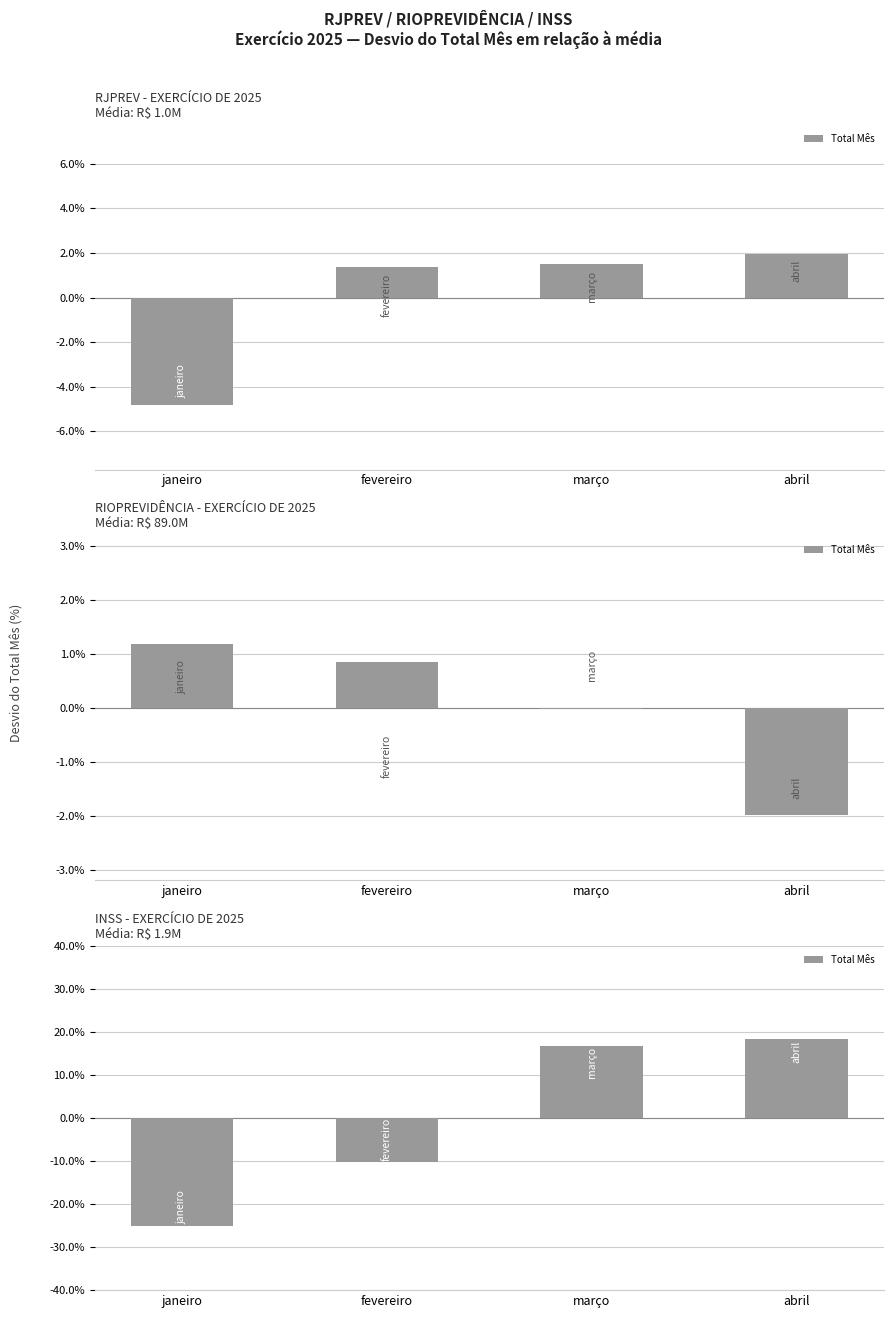

What is the label of the 3rd bar from the left?

março